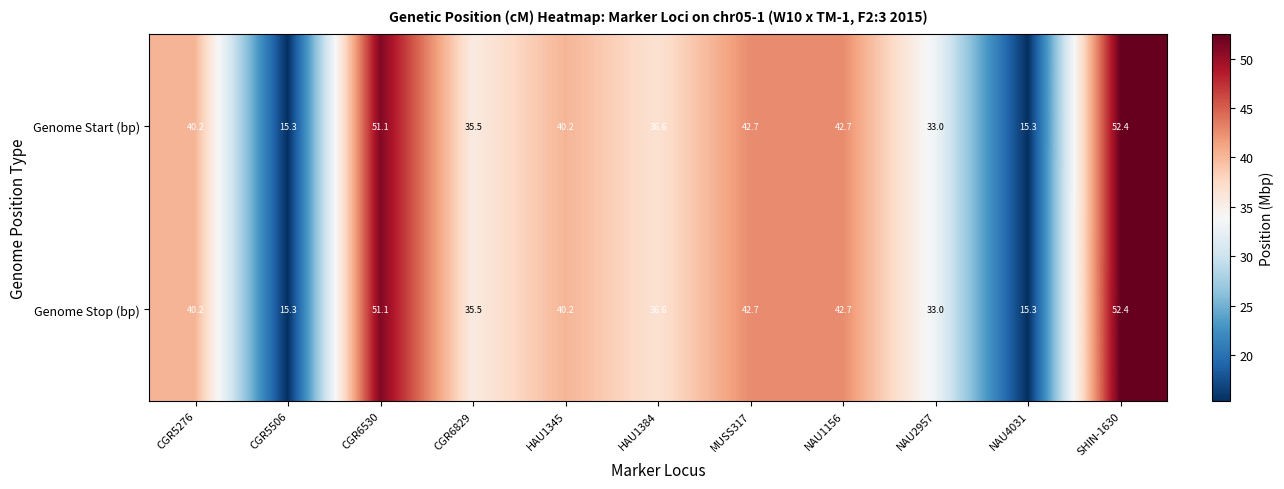

What is the difference between the maximum and minimum values in the Genome Start (bp) series?

37.1